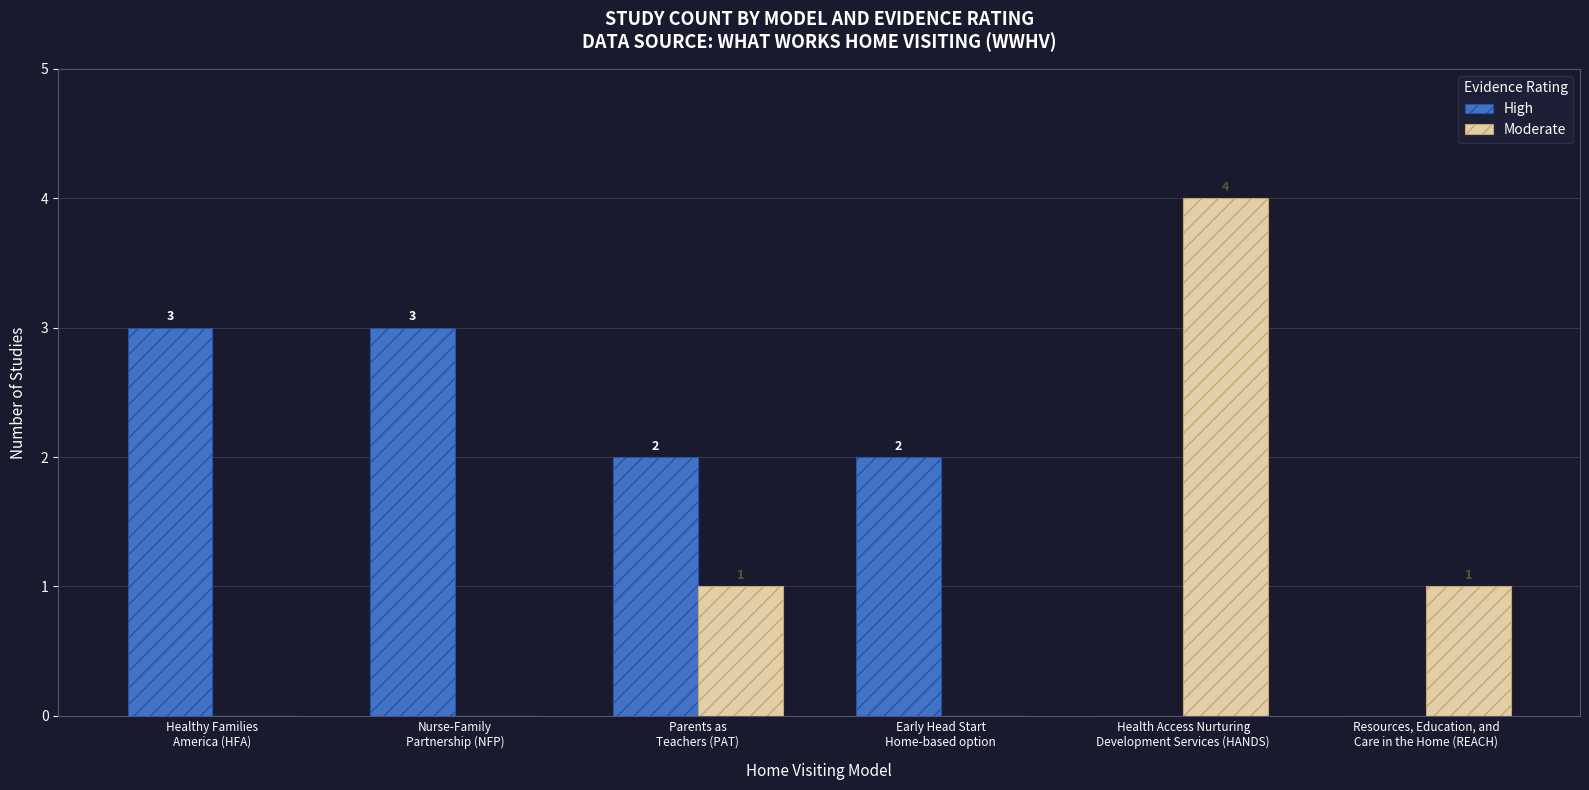

Count the High values in the range 0 to 3.

6